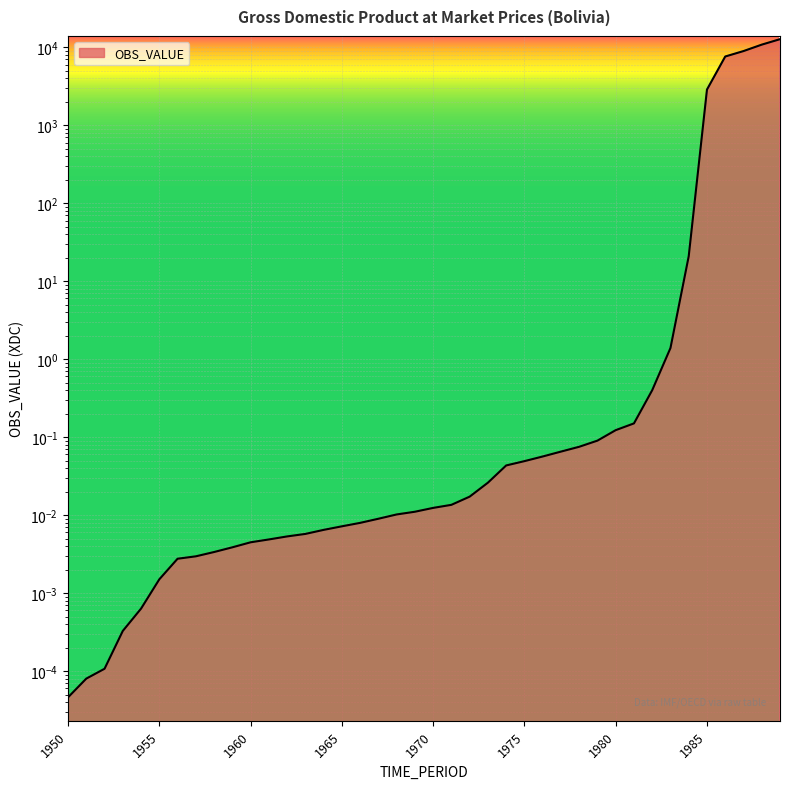

Rank the categories by value from highest to lowest.

1989, 1988, 1987, 1986, 1985, 1984, 1983, 1982, 1981, 1980, 1979, 1978, 1977, 1976, 1975, 1974, 1973, 1972, 1971, 1970, 1969, 1968, 1967, 1966, 1965, 1964, 1963, 1962, 1961, 1960, 1959, 1958, 1957, 1956, 1955, 1954, 1953, 1952, 1951, 1950